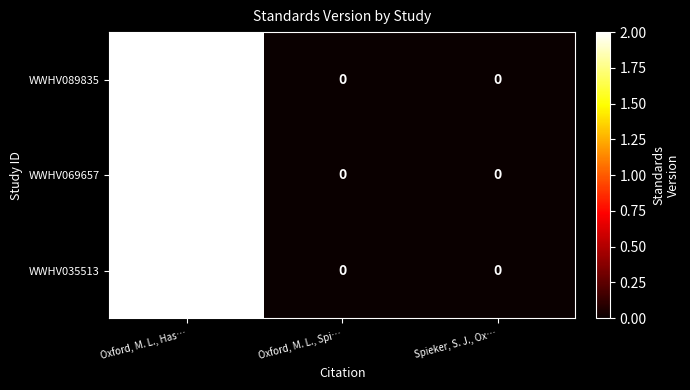

What is the total value across all series at Oxford, M. L., Has…?

6